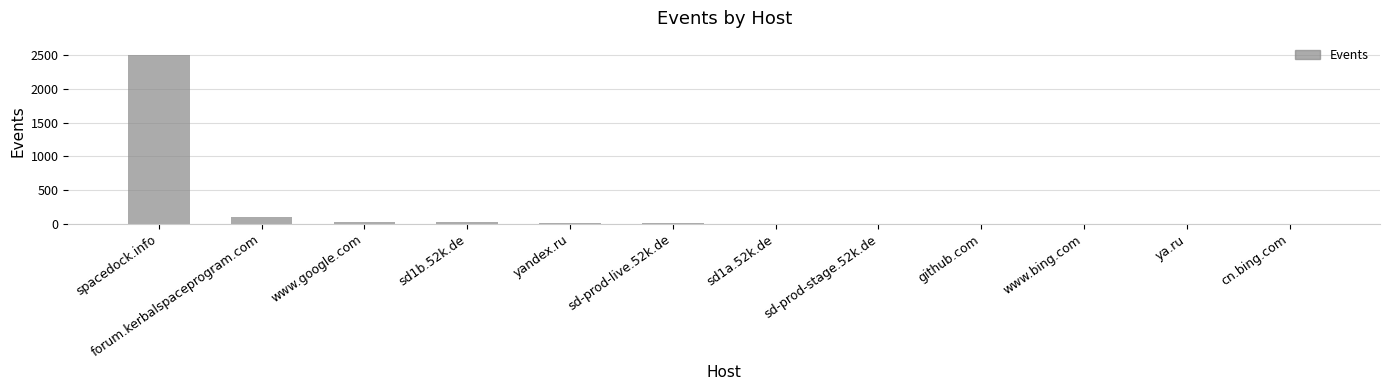

At which label is the value closest to 1255?

forum.kerbalspaceprogram.com